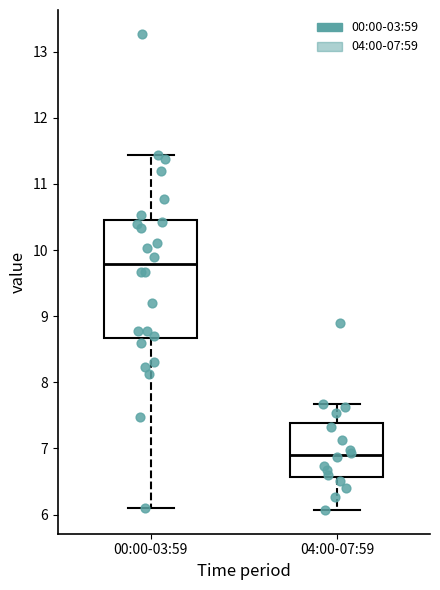

Reading left to right, read every box against the y-axis: the position of its median line, the range the box covers, and the ends of its whiskers. The values are not printed on the chart, so give them approximately, as read against the axis.

00:00-03:59: median 9.8, box 8.7 to 10.5, whiskers 6.1 to 11.4
04:00-07:59: median 6.9, box 6.6 to 7.4, whiskers 6.1 to 7.7